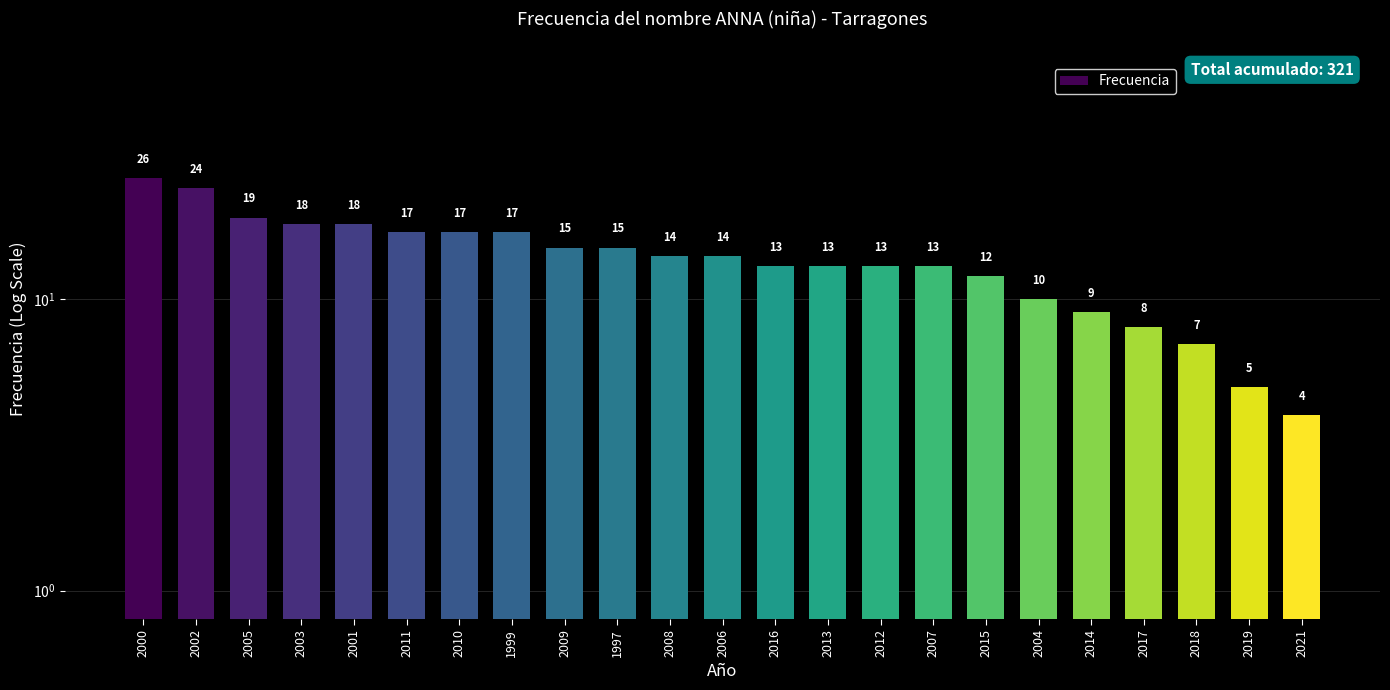

What is the difference between the maximum and minimum values?

22